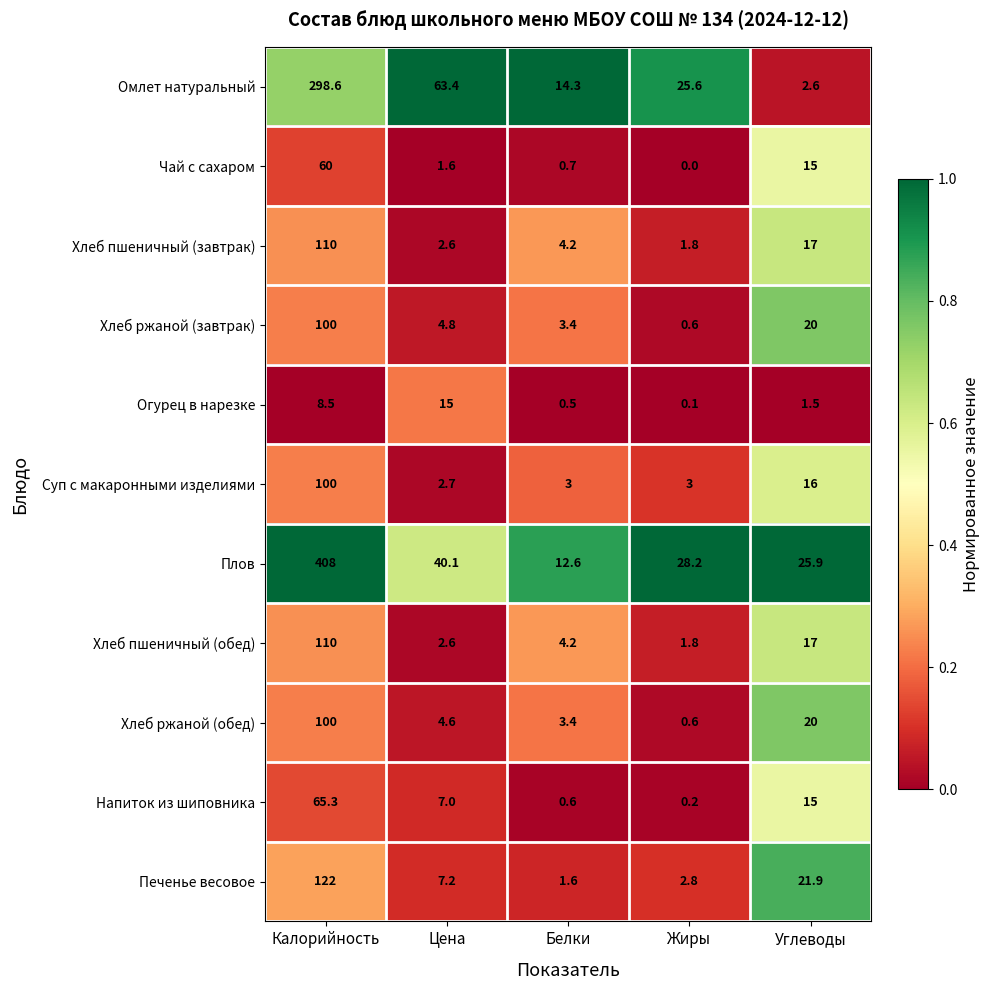

At which category does the chart reach its peak across all series?

Калорийность